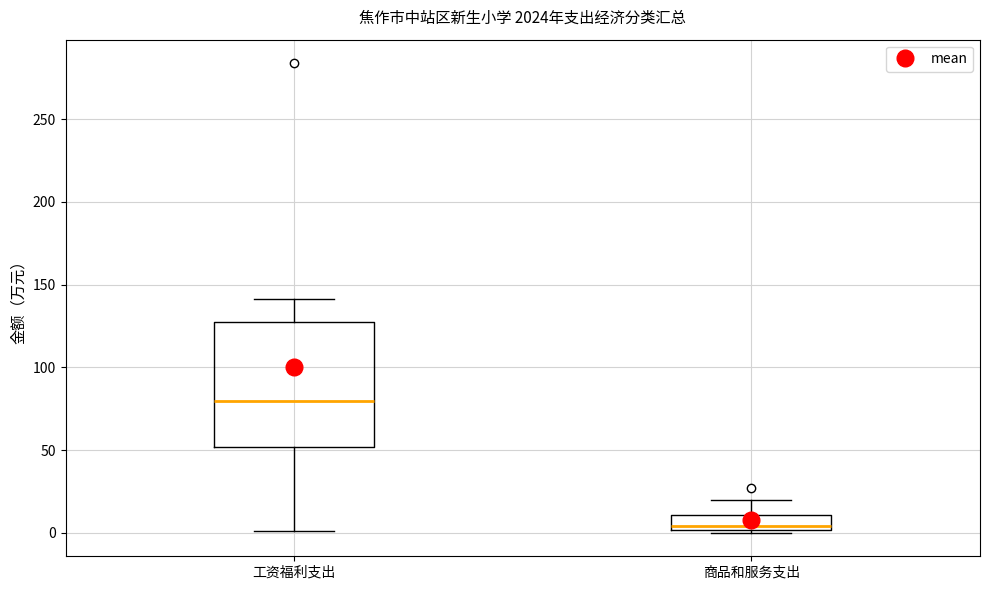

Which box has the highest median line?

工资福利支出